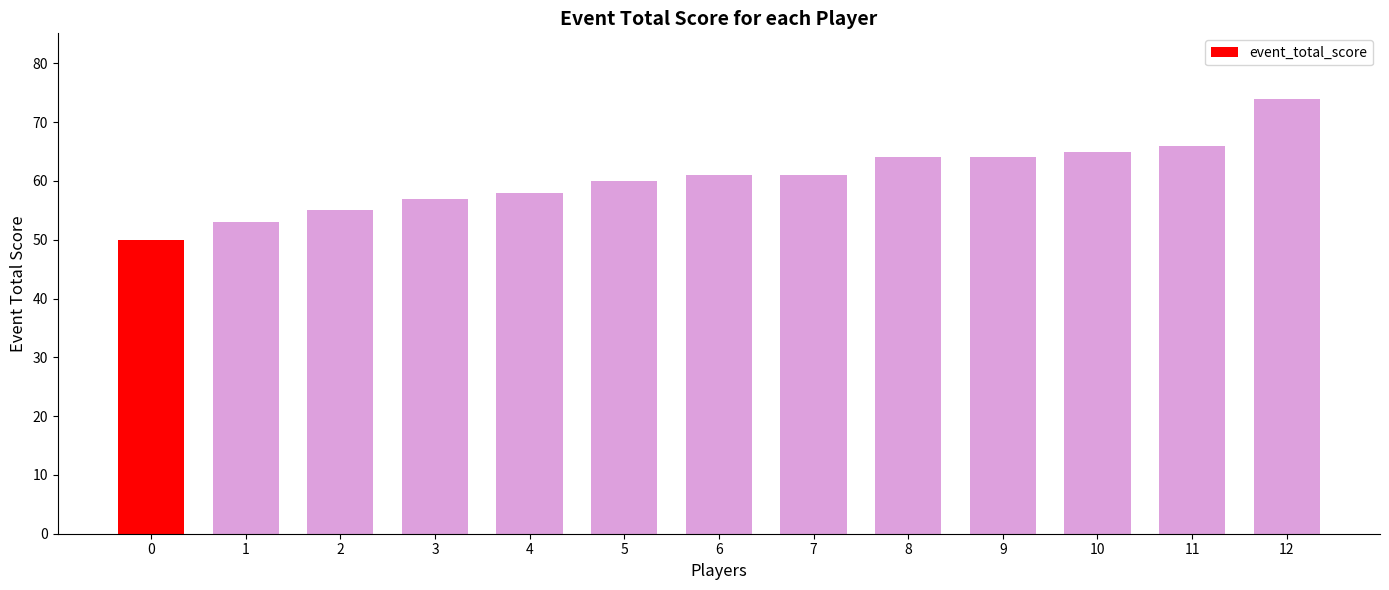

The value at 0 is 50. True or false?

True